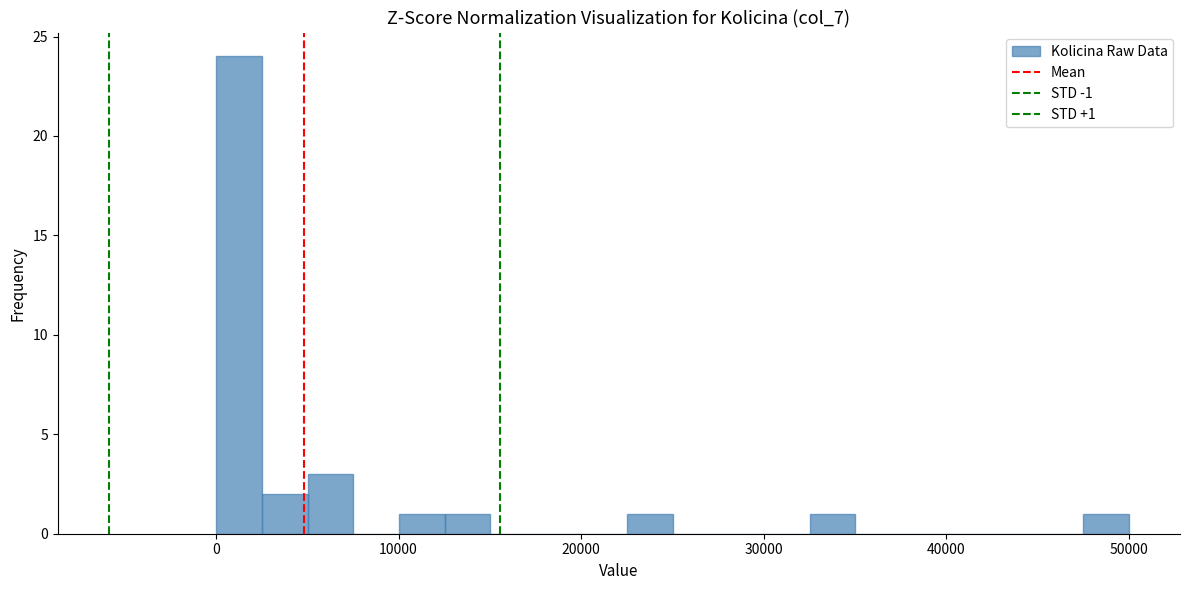

Around what value on the x-axis is the tallest bar? Give the approximate position of its centre, as read against the axis.

1000